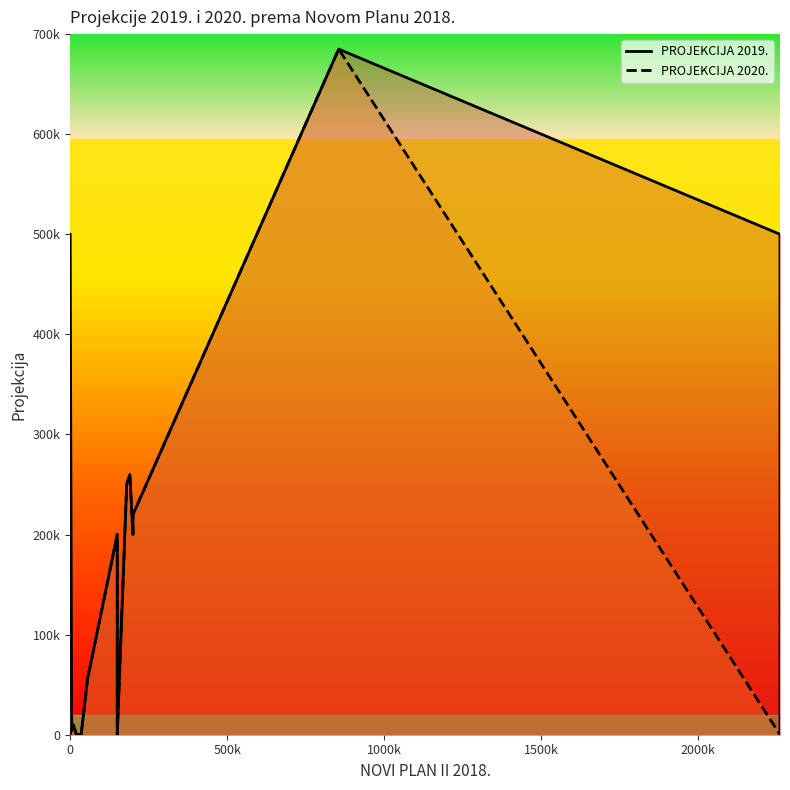

True or false: PROJEKCIJA 2019. and PROJEKCIJA 2020. intersect in this chart.

False